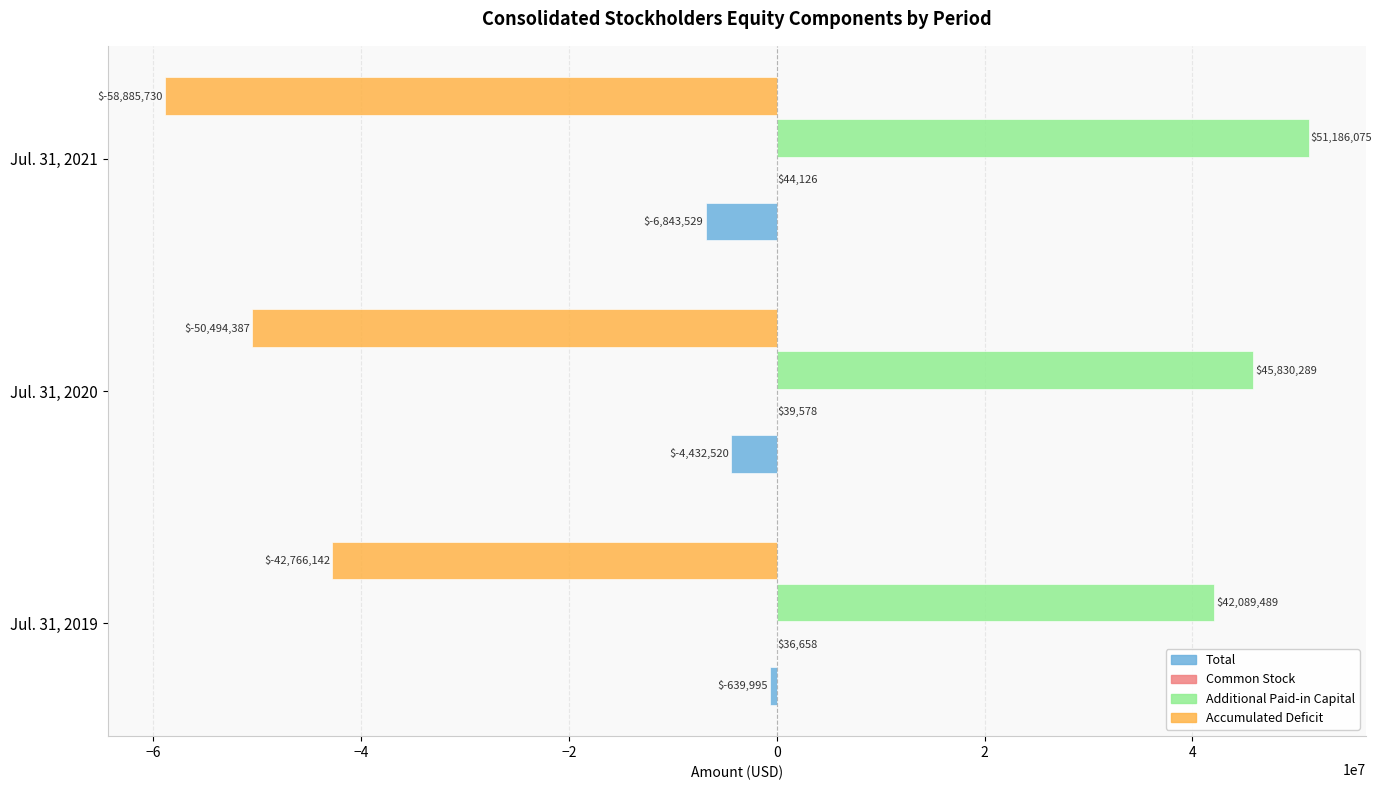

At which category is the sum across all series the highest?

Jul. 31, 2019